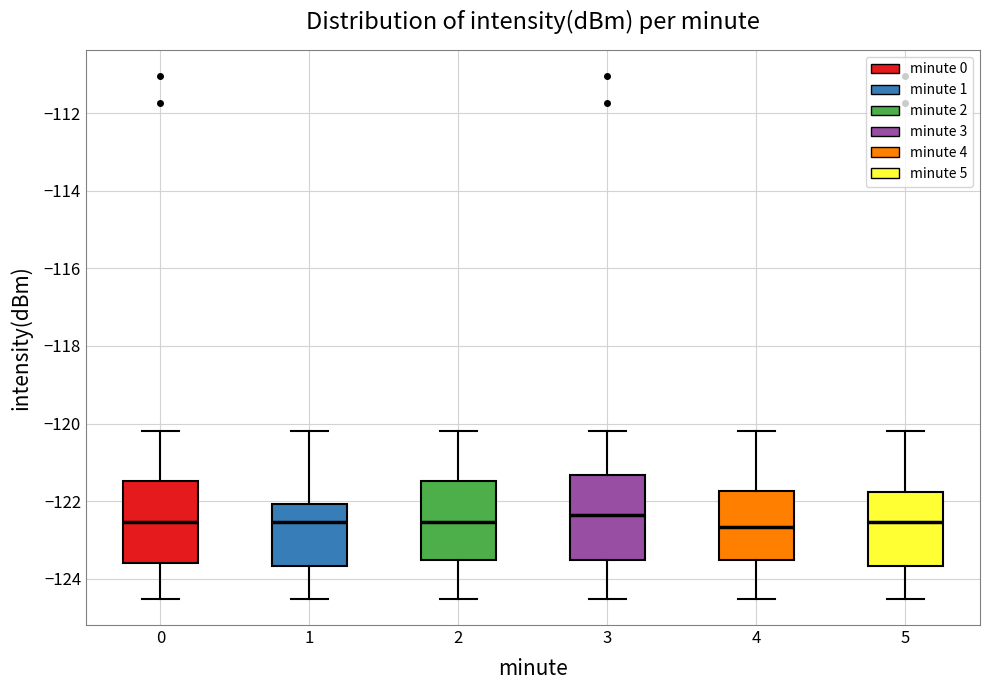

Reading left to right, read every box against the y-axis: the position of its median line, the range the box covers, and the ends of its whiskers. The values are not printed on the chart, so give them approximately, as read against the axis.

0: median -122.6, box -123.6 to -121.4, whiskers -124.6 to -120.2
1: median -122.6, box -123.6 to -122.0, whiskers -124.6 to -120.2
2: median -122.6, box -123.6 to -121.4, whiskers -124.6 to -120.2
3: median -122.4, box -123.6 to -121.4, whiskers -124.6 to -120.2
4: median -122.6, box -123.6 to -121.8, whiskers -124.6 to -120.2
5: median -122.6, box -123.6 to -121.8, whiskers -124.6 to -120.2